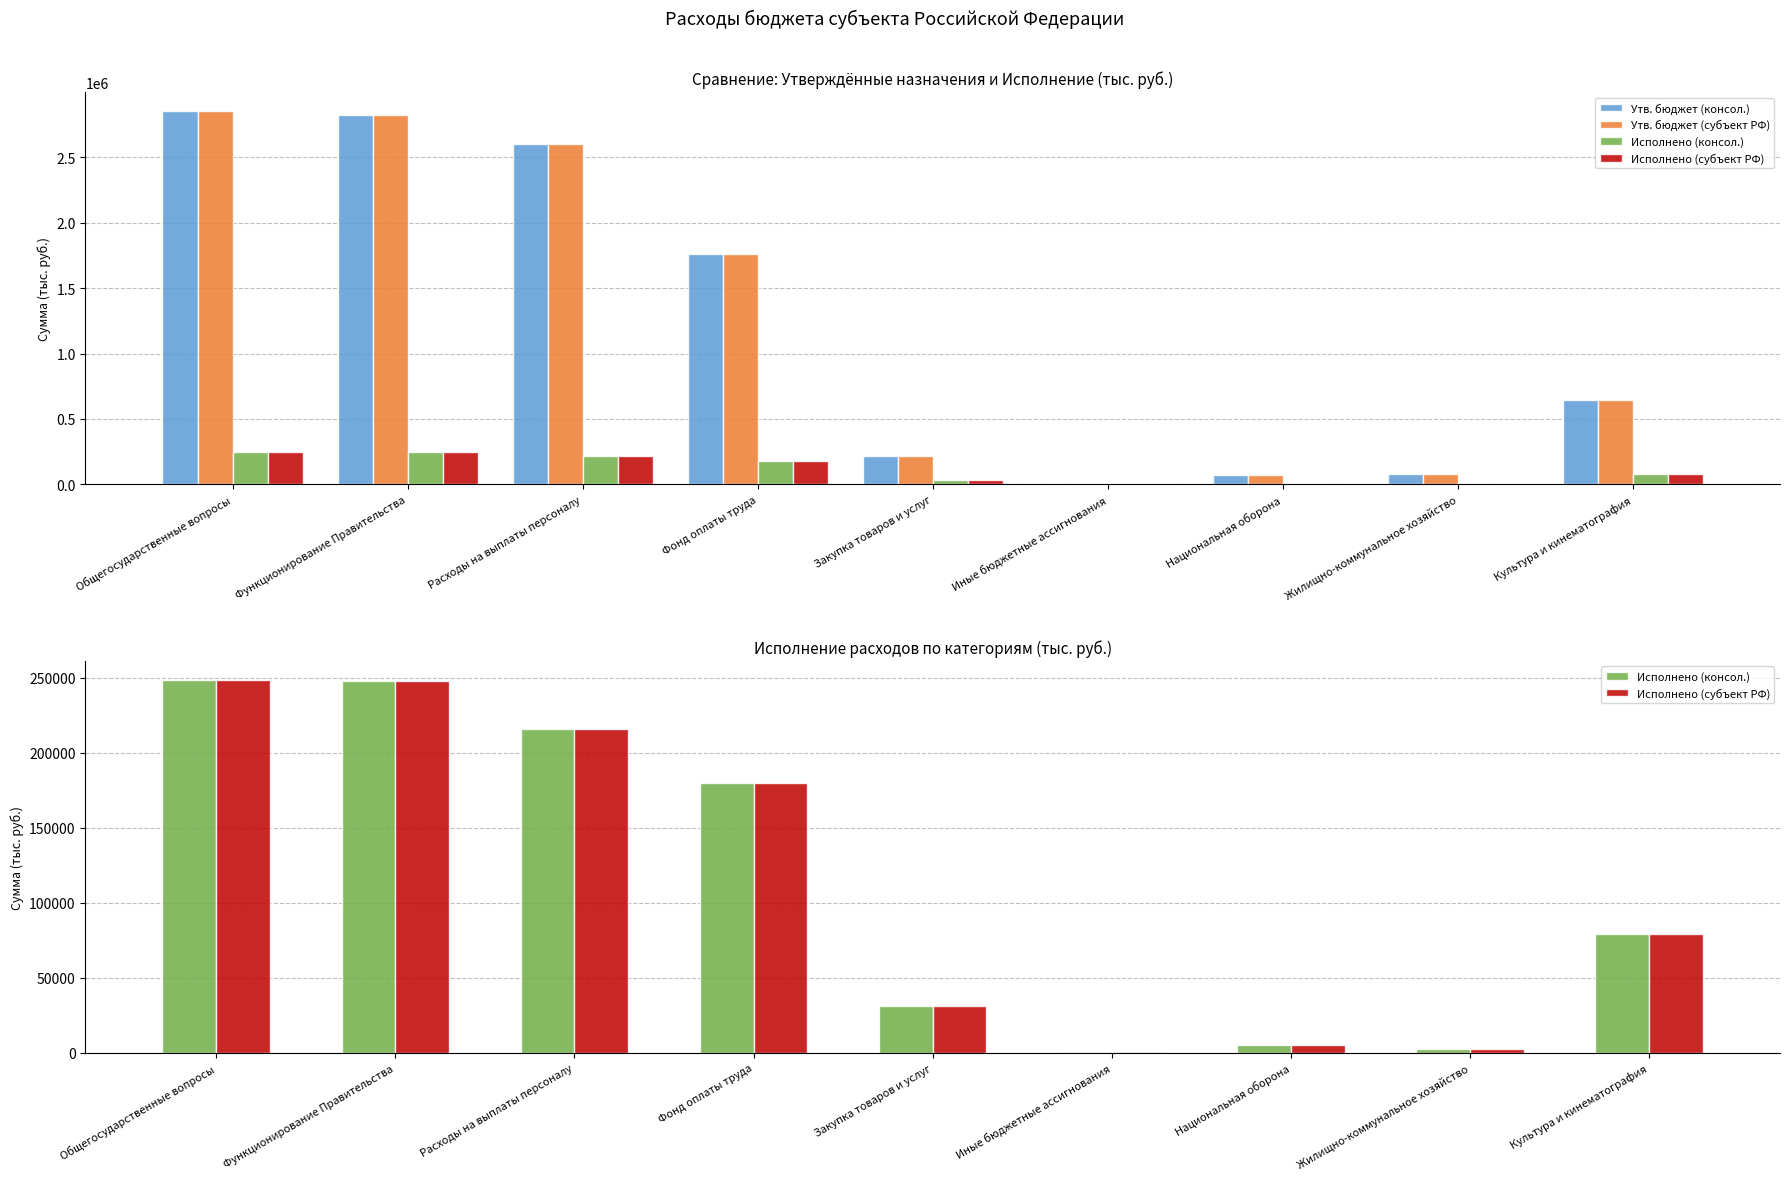

How many series are shown in this chart?

4